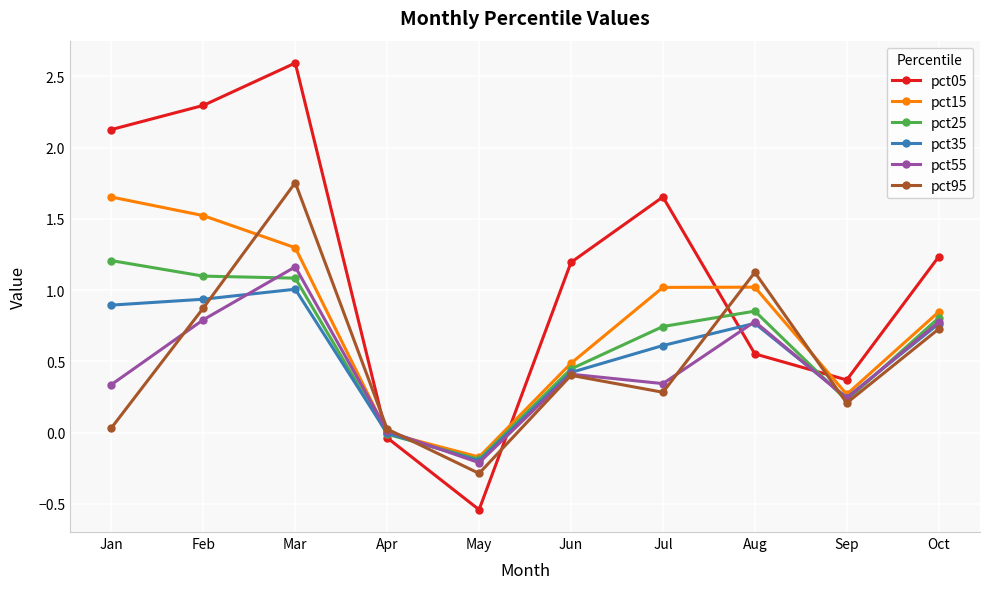

How many categories are shown in the chart?

10